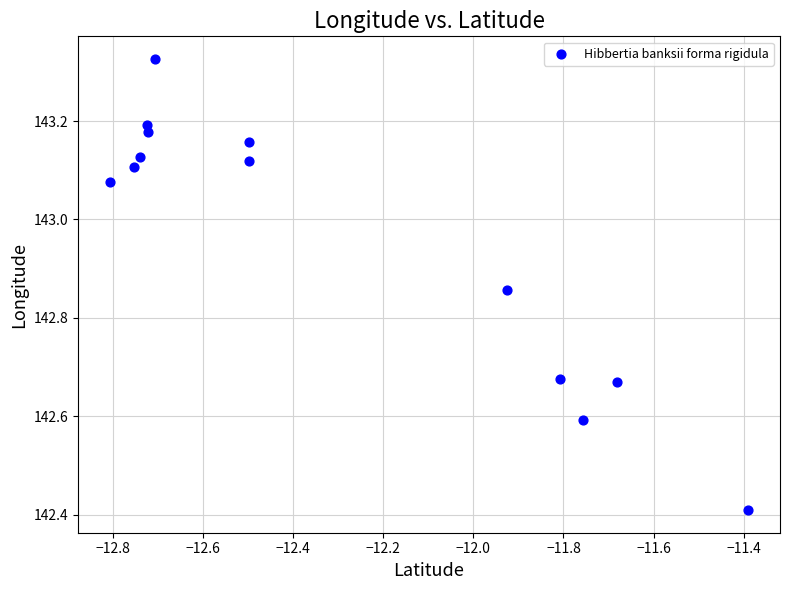

What Y value in the scatter plot is closest to 142?

142.4